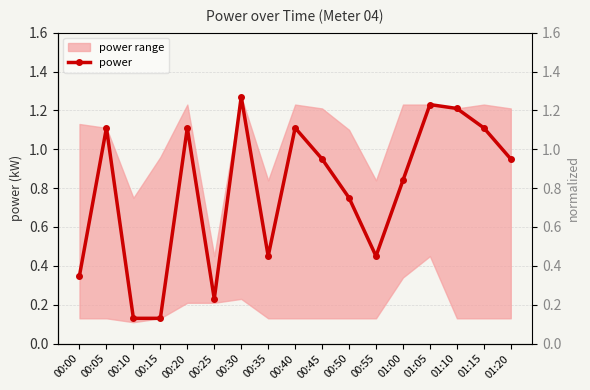

What is the ratio of the value at 01:05 to the value at 00:40?

1.1